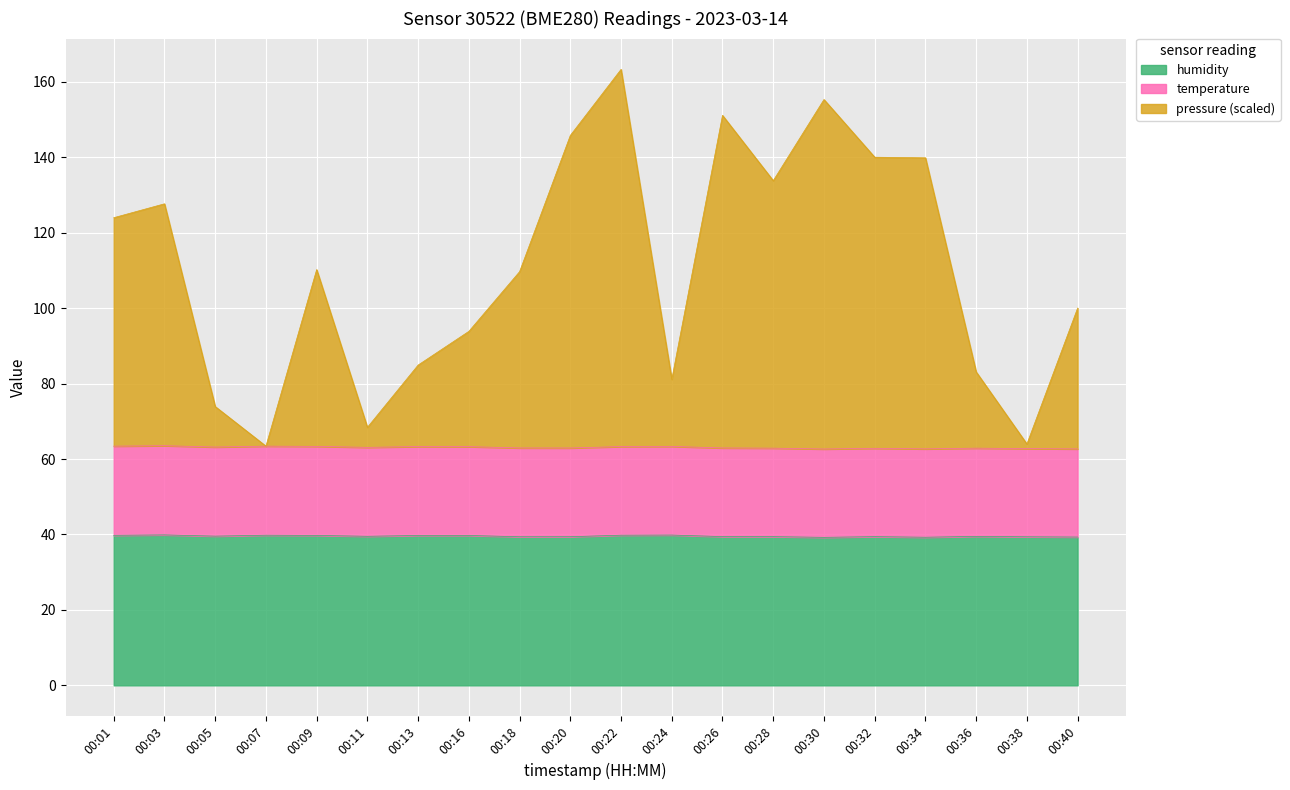

At which label is pressure closest to 113?

00:09